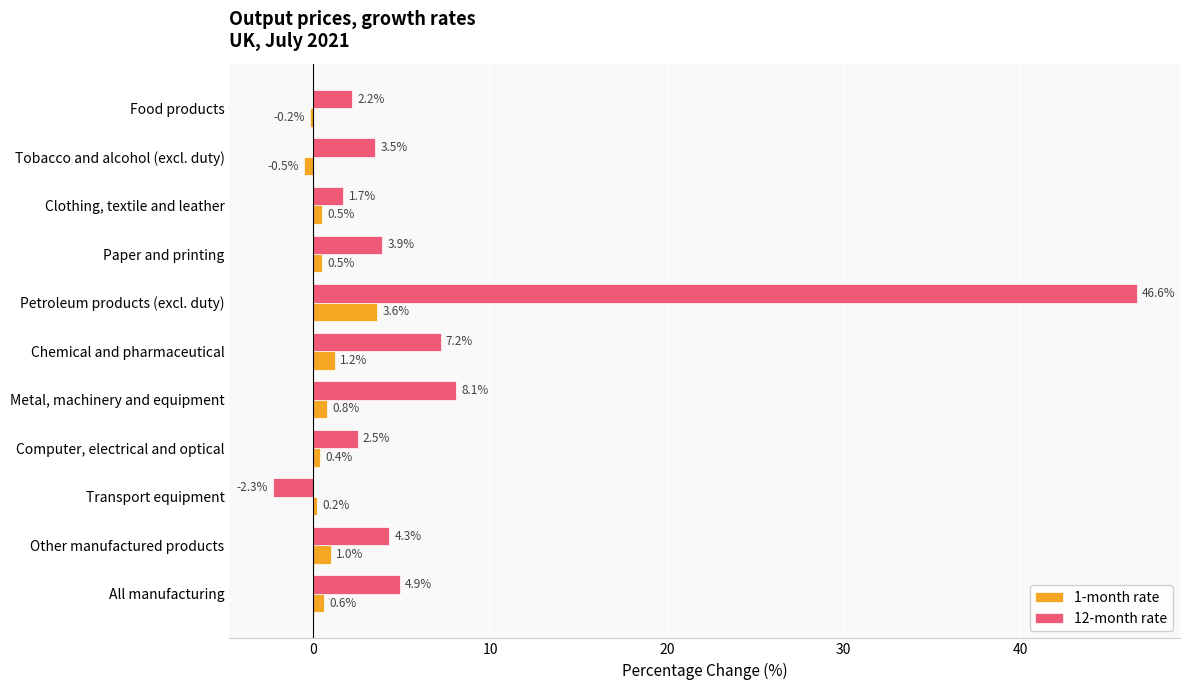

At which label is 12-month rate closest to 22?

Metal, machinery and equipment